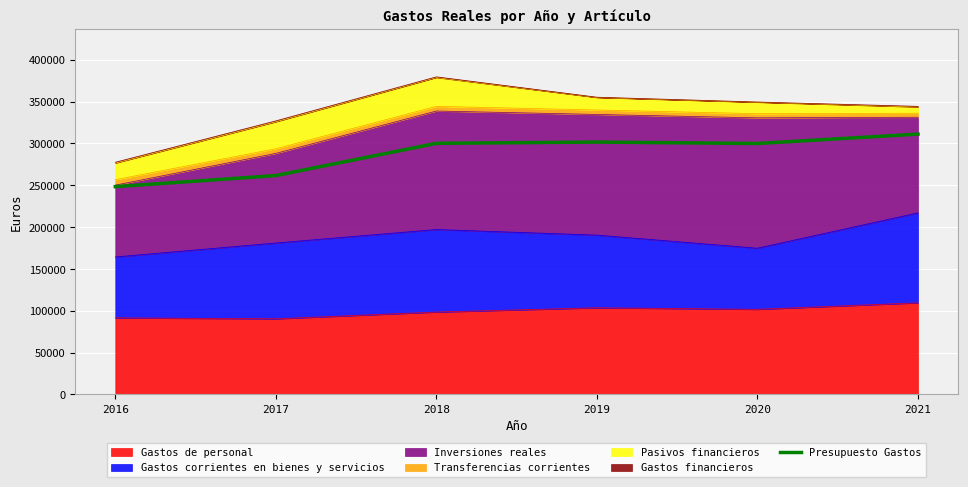

What is the difference between the values at 2020 and 2017?

38352.4